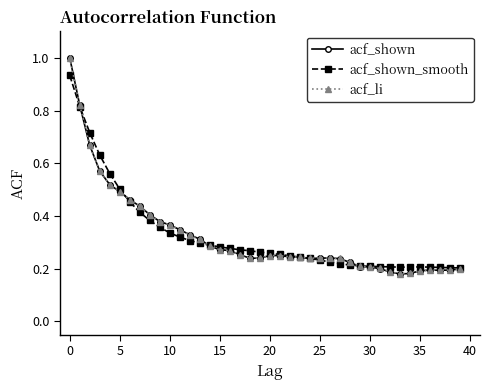

Which series has the largest range (max minus min)?

acf_shown